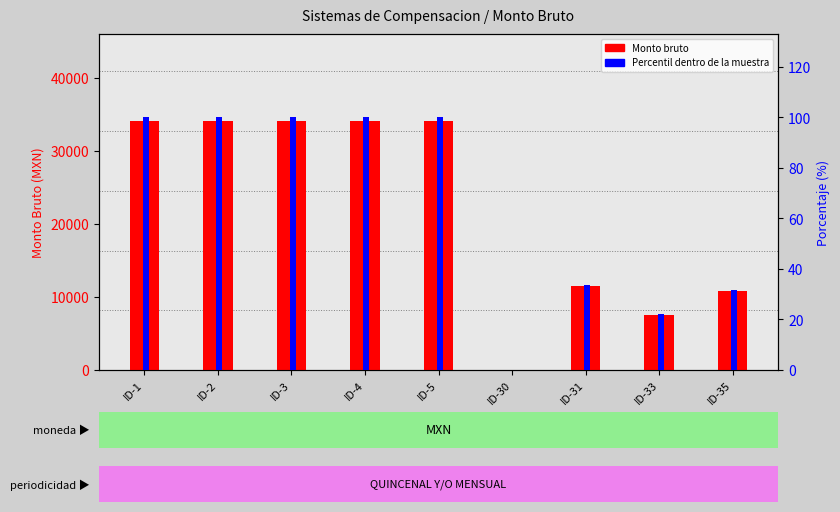

List the series in order of their overall mean, lowest first.

Percentil dentro de la muestra, Monto bruto